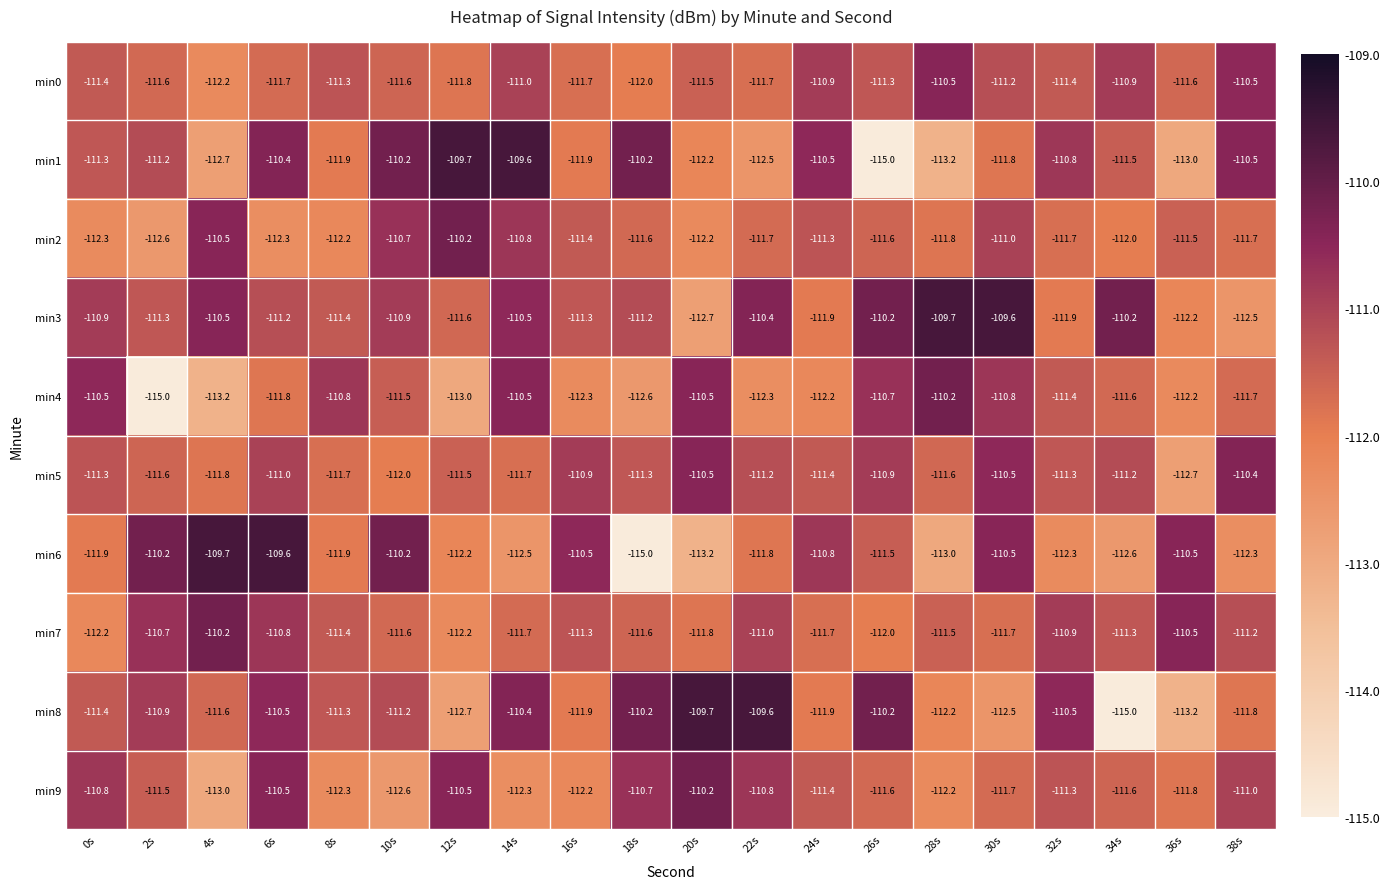

Which category has the lowest value in the min2 series?

2s